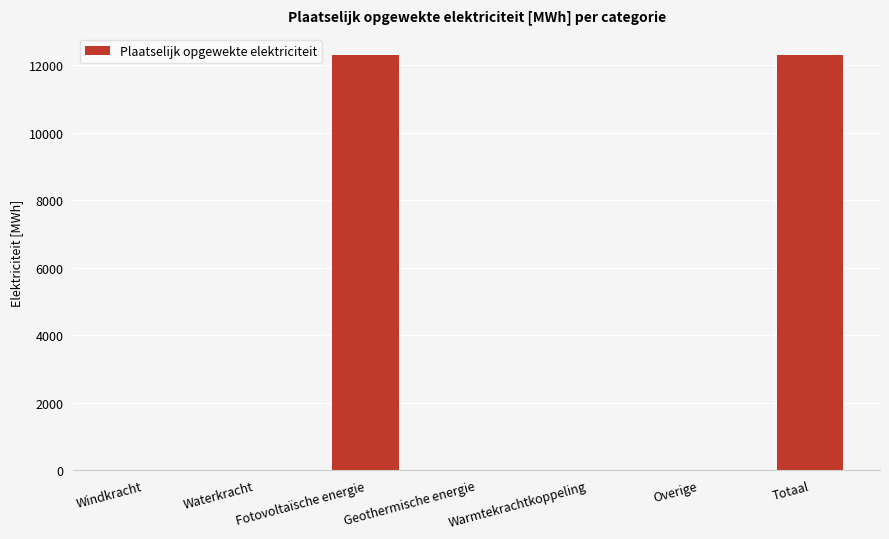

What is the sum of the values at Fotovoltaïsche energie and Warmtekrachtkoppeling?

12316.1